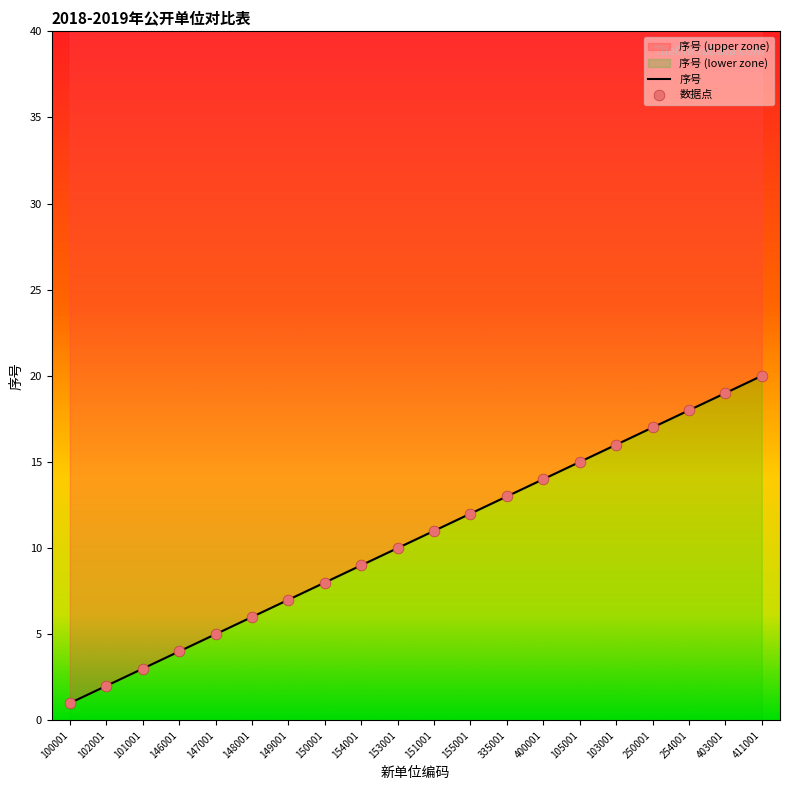

What is the change in value from 148001 to 149001?

+1